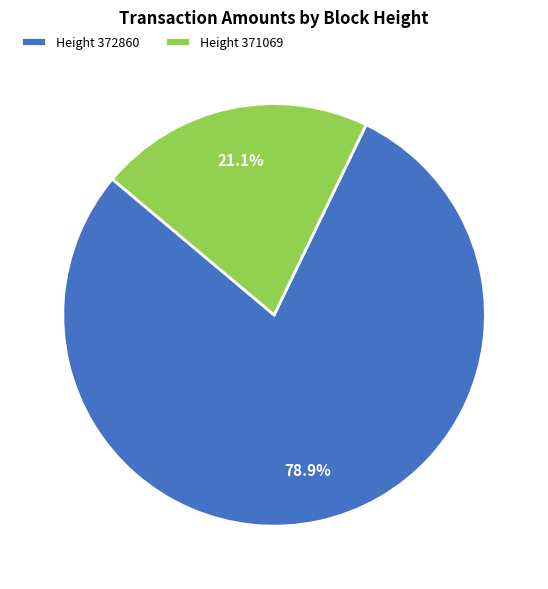

To the nearest percent, what is the average slice percentage?

50%